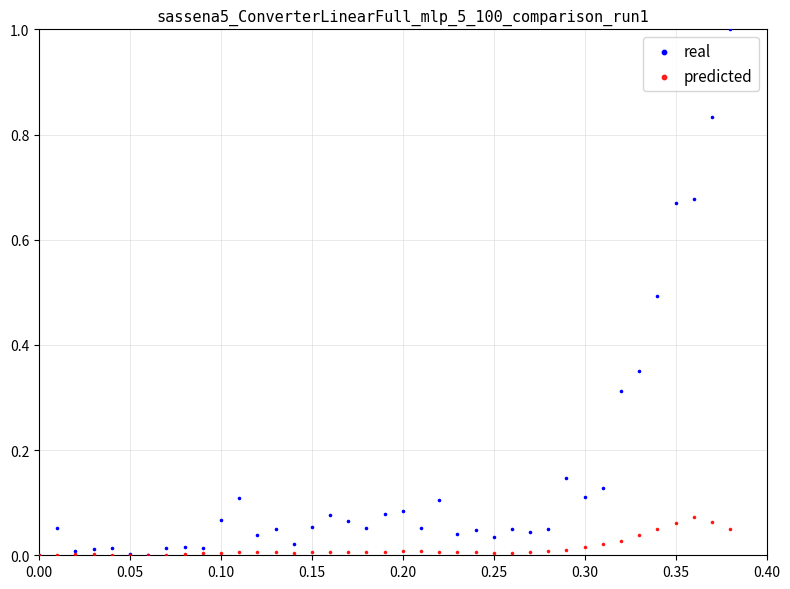

Which series has the widest spread of Y values?

real